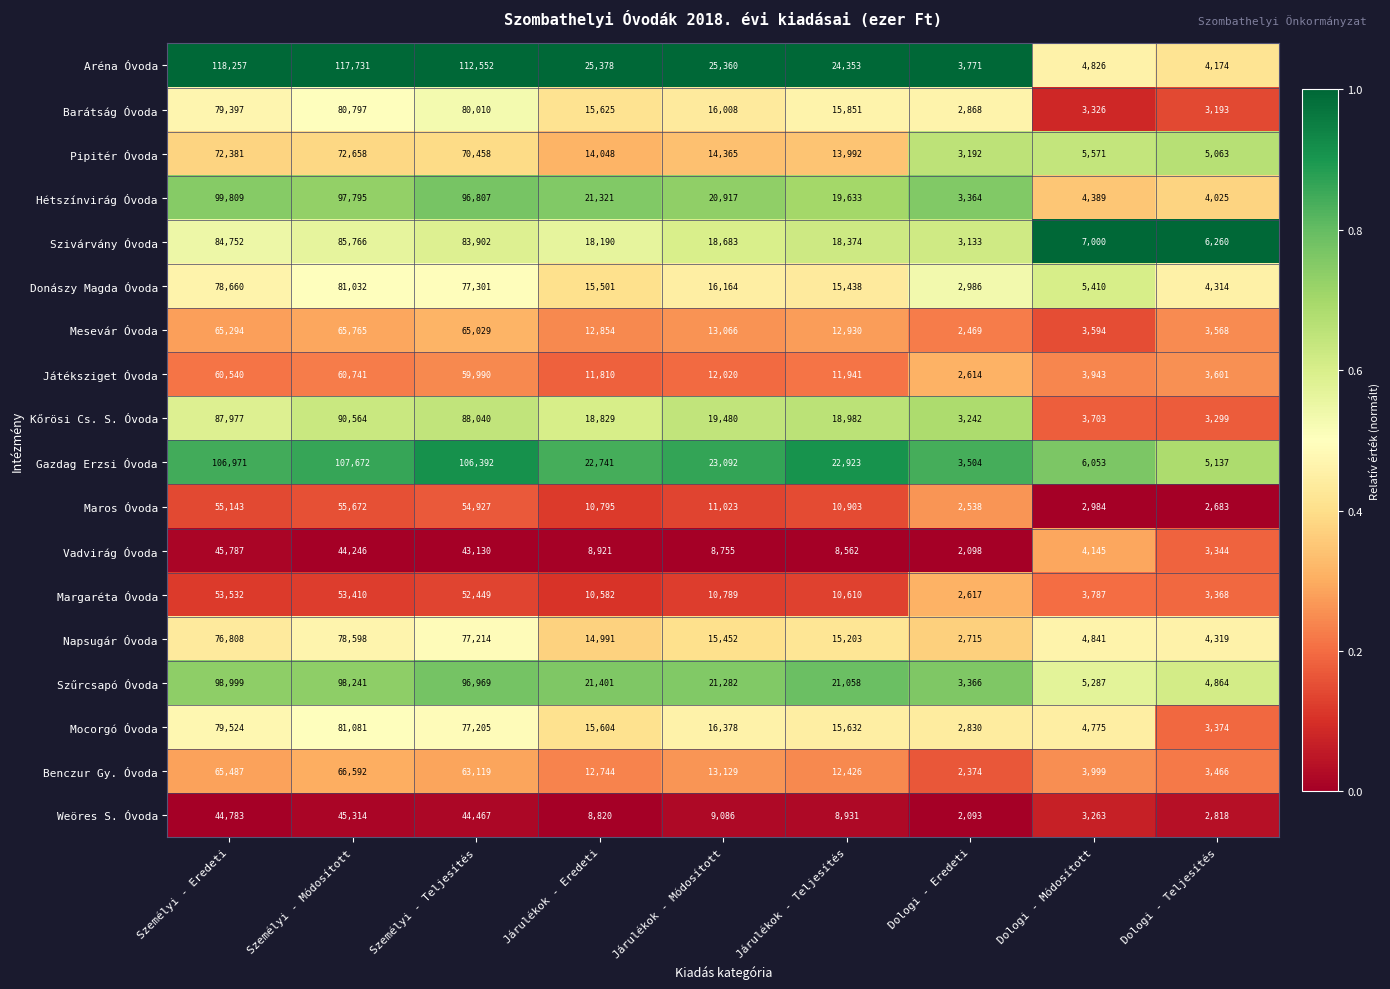

Read the Gazdag Erzsi Óvoda value at Járulékok - Teljesítés, to the nearest 10.

22920